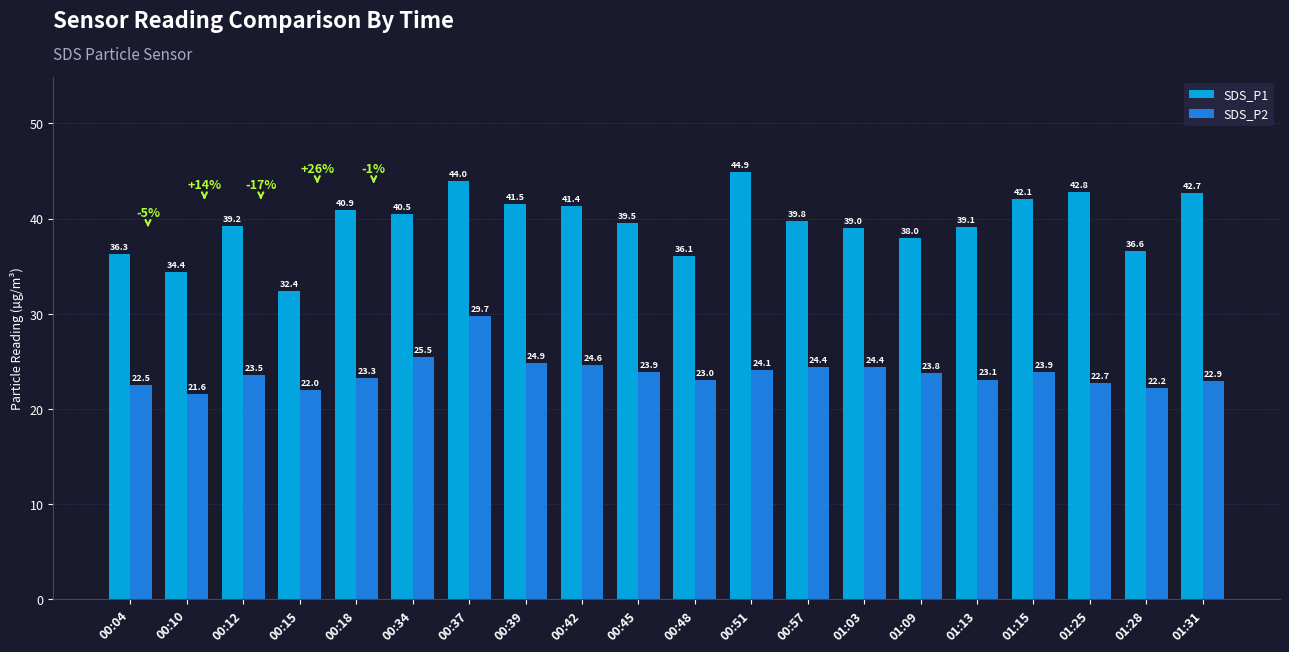

The value of SDS_P2 at 00:10 is 36.8. True or false?

False